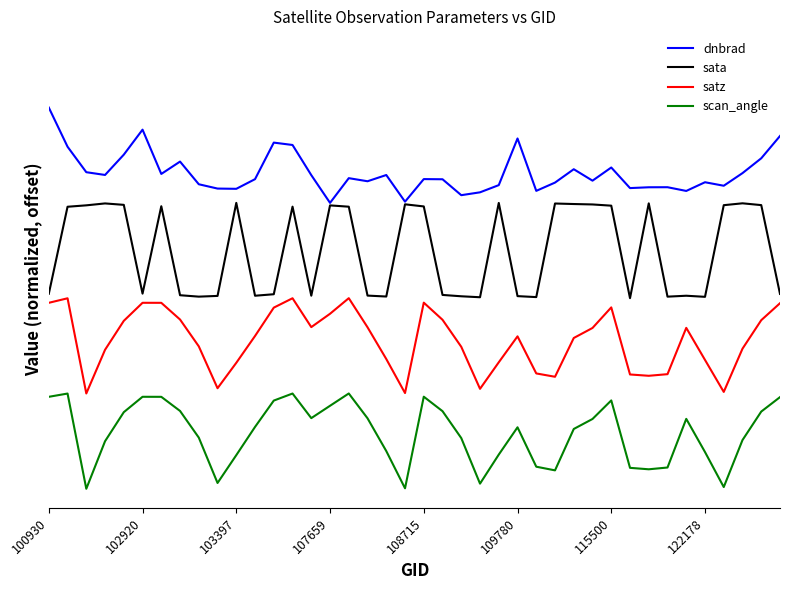

Which category has the highest value in the dnbrad series?

100930